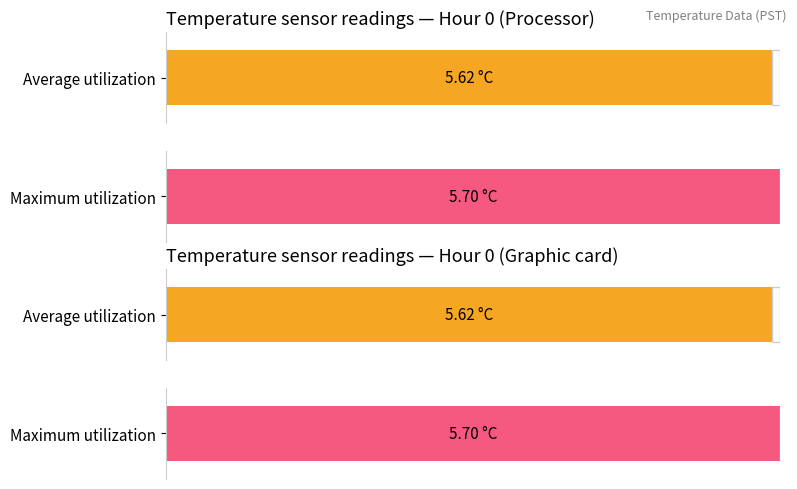

What is the average value of the Maximum utilization series?

5.7